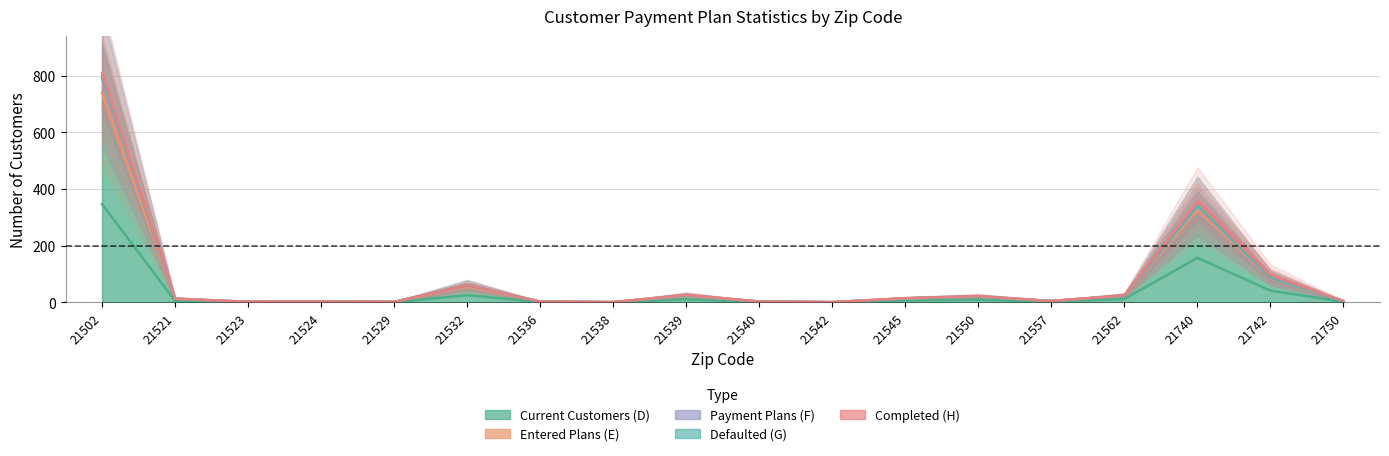

Count the number of data series in this chart.

5